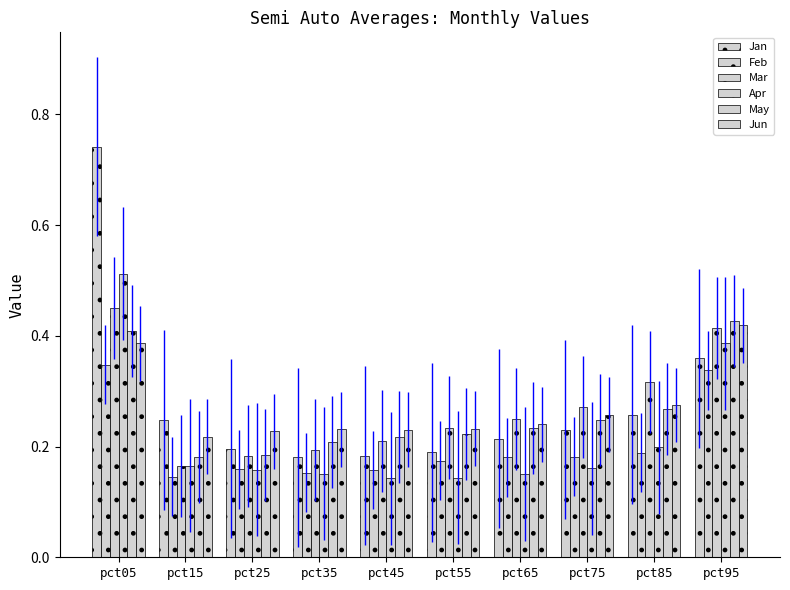

True or false: May has a value of 0.2 at pct45.

True